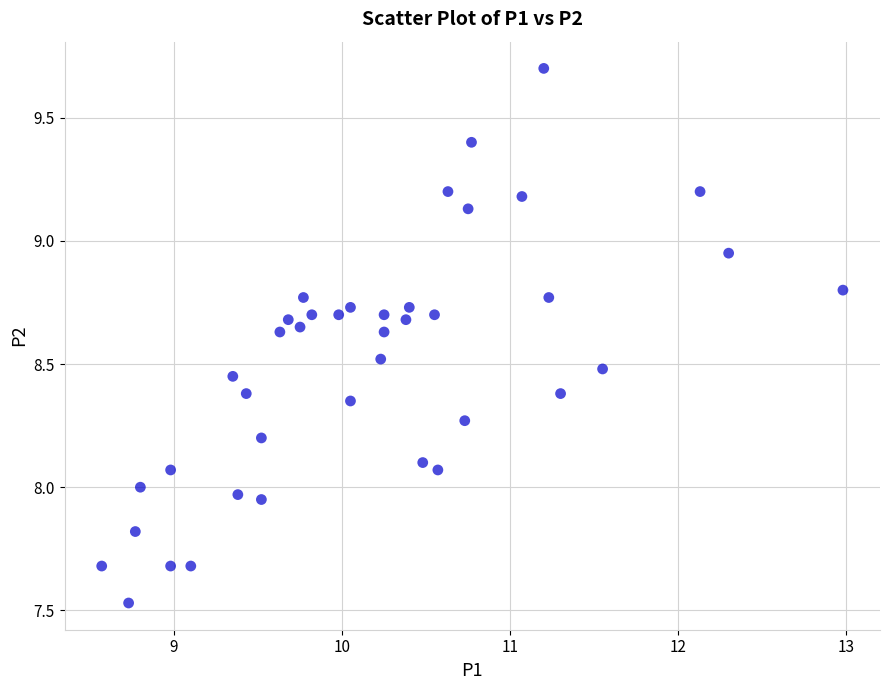

What is the range of X values (max minus min)?

4.4